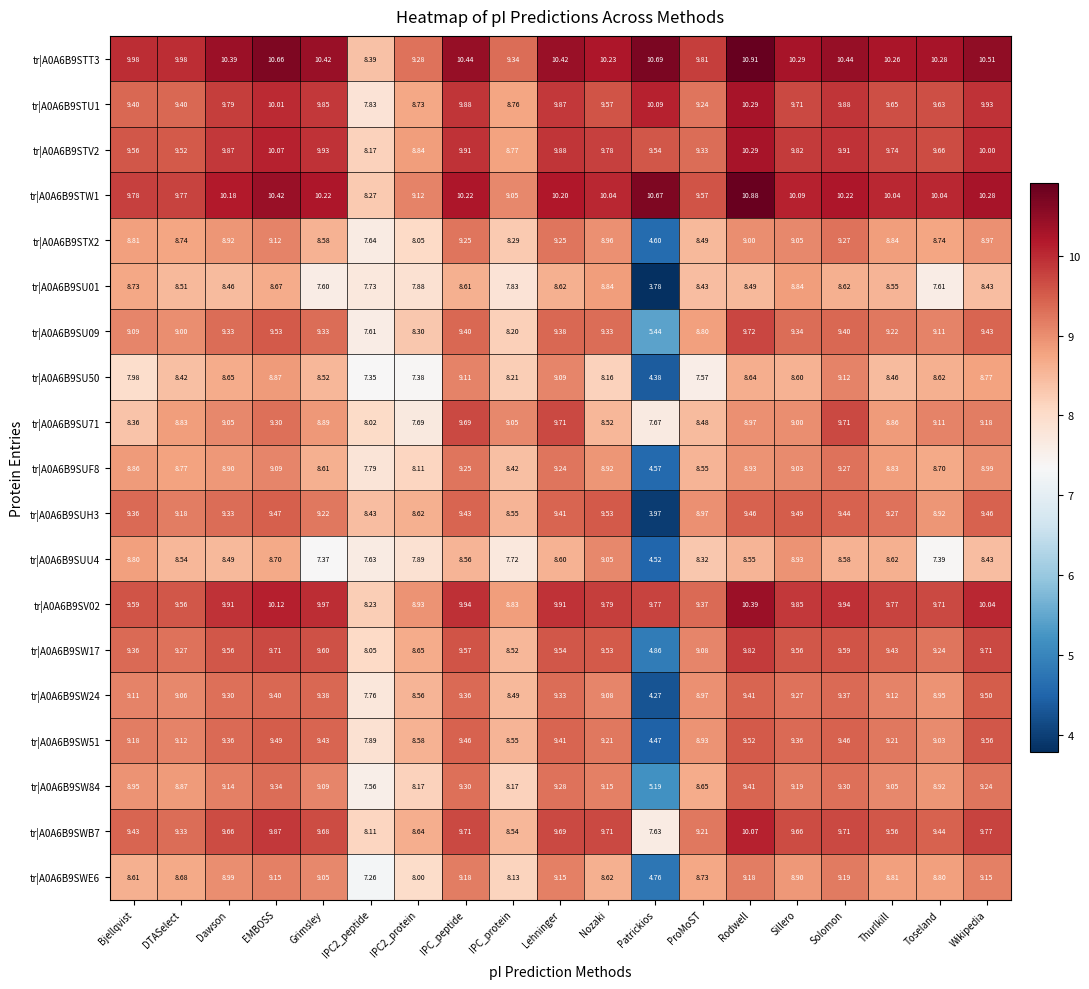

What is the spread (max minus min) of values at Wikipedia?

2.1